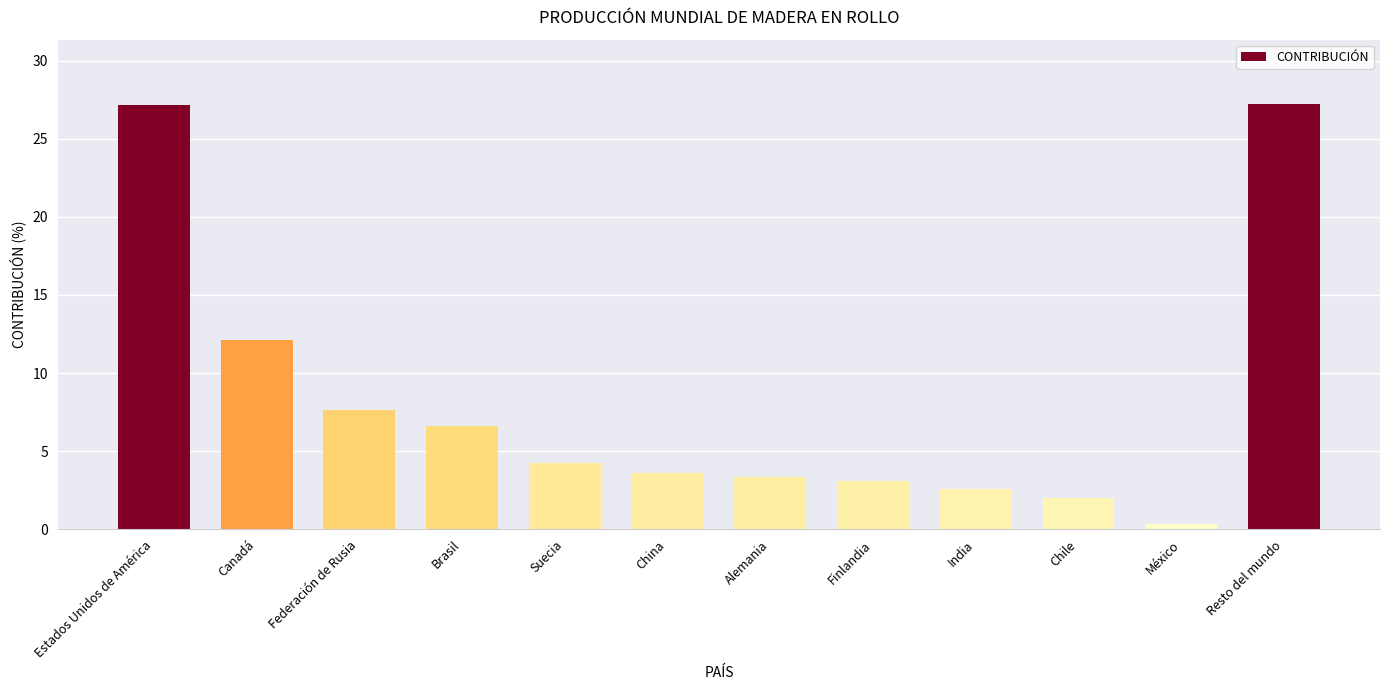

True or false: the data shows 2.6 at Canadá.

False